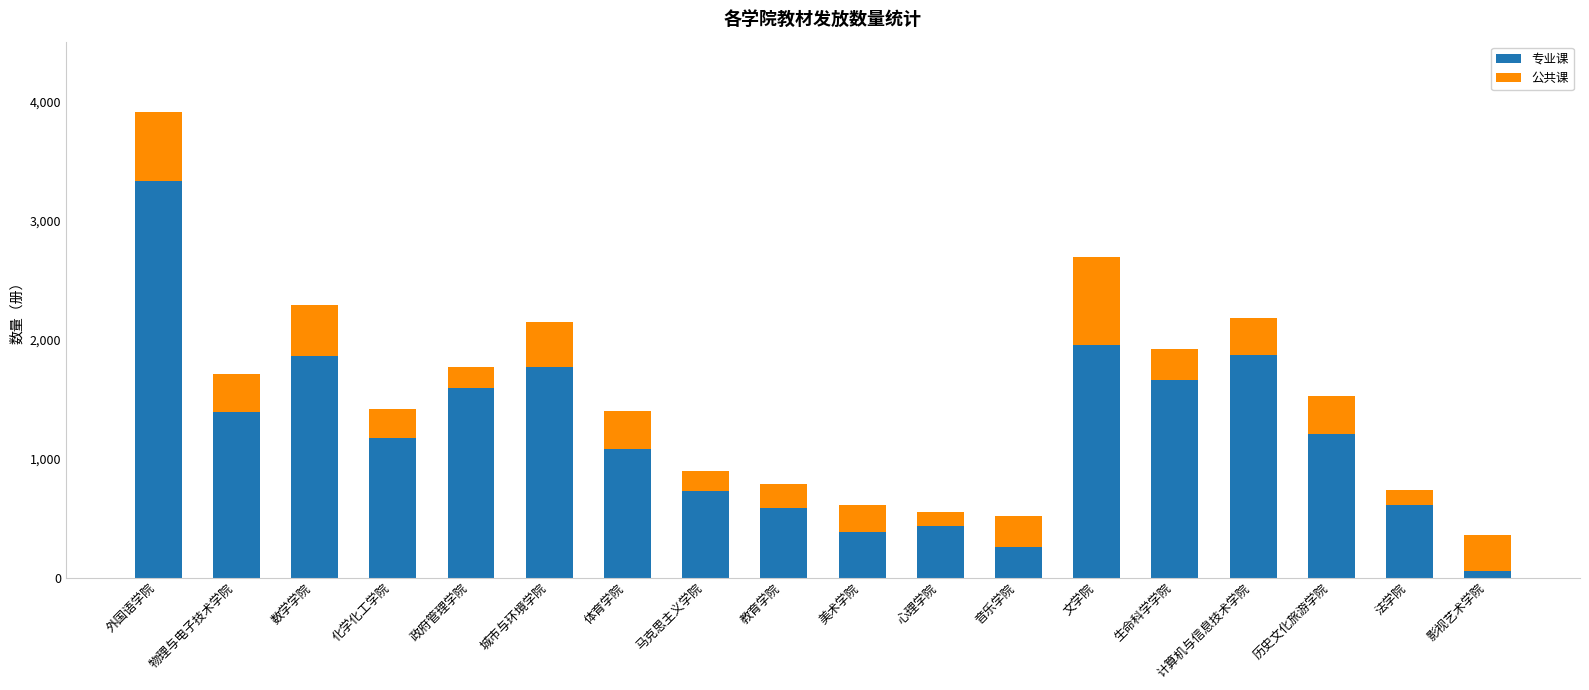

What is the average value of the 专业课 series?

1220